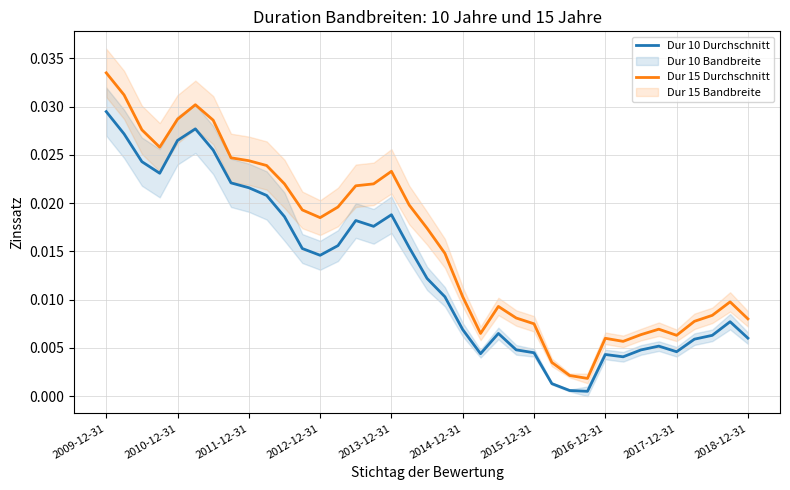

True or false: Dur 15 Durchschnitt and Dur 10 Durchschnitt cross at least once.

False